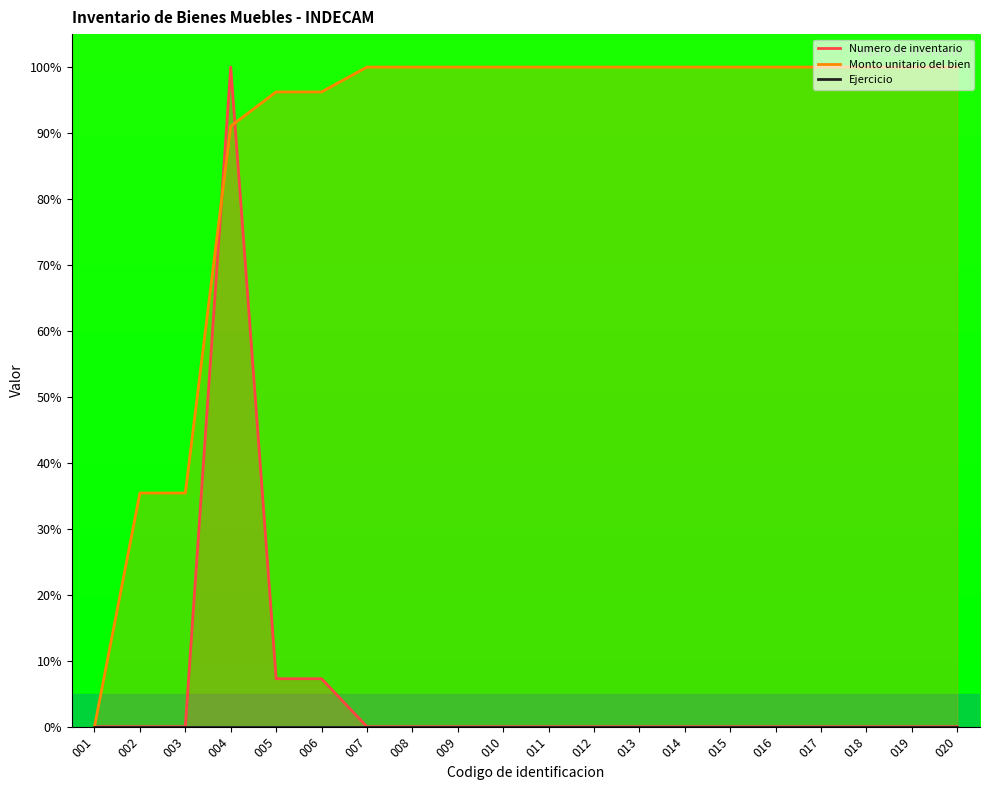

Reading left to right, extract all data points from this chart.

Numero de inventario: 001=0.0	002=0.0	003=0.0	004=100.0	005=7.3	006=7.3	007=0.0	008=0.0	009=0.0	010=0.0	011=0.0	012=0.0	013=0.0	014=0.0	015=0.0	016=0.0	017=0.0	018=0.0	019=0.0	020=0.0
Monto unitario del bien: 001=0.0	002=35.4	003=35.4	004=91.0	005=96.2	006=96.2	007=100.0	008=100.0	009=100.0	010=100.0	011=100.0	012=100.0	013=100.0	014=100.0	015=100.0	016=100.0	017=100.0	018=100.0	019=100.0	020=100.0